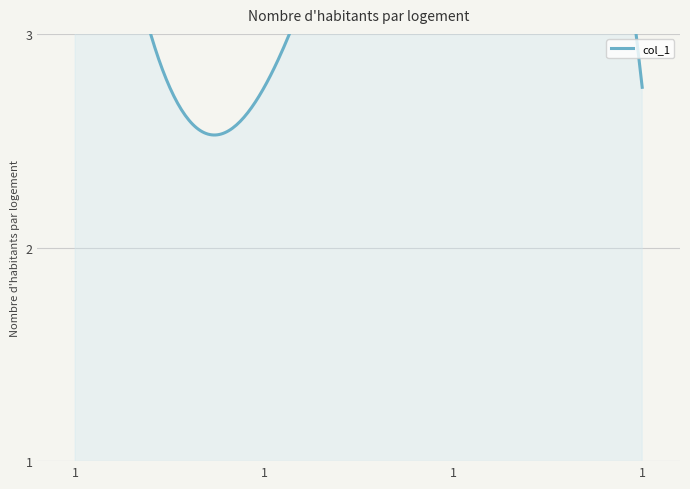

How many categories are shown in the chart?

4